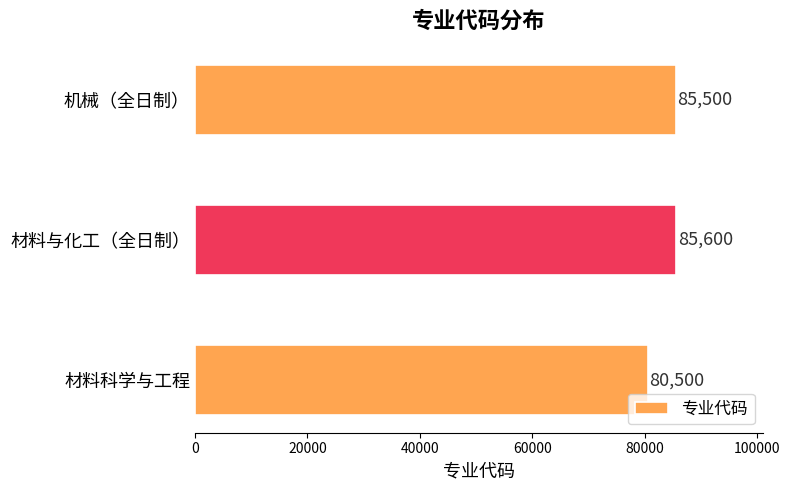

True or false: the data shows 85600 at 材料与化工（全日制）.

True